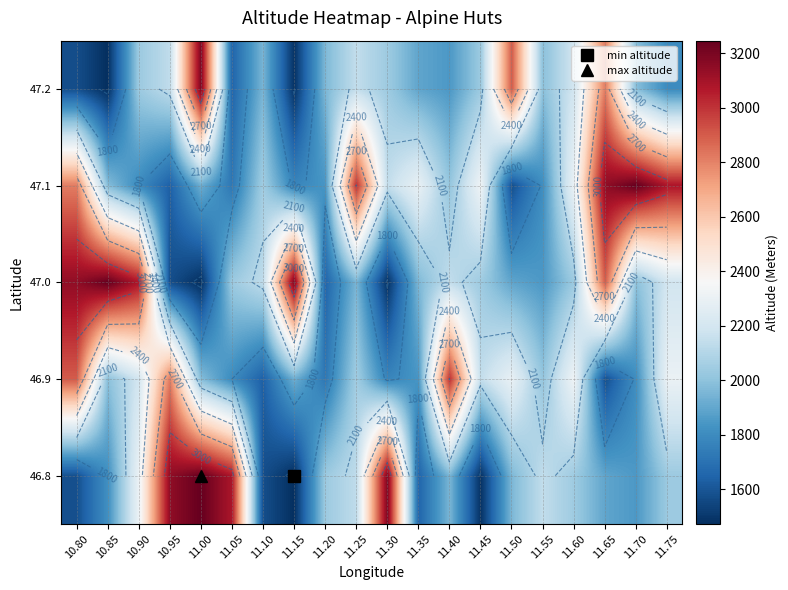

What is the total value across all series at 11.65?

12338